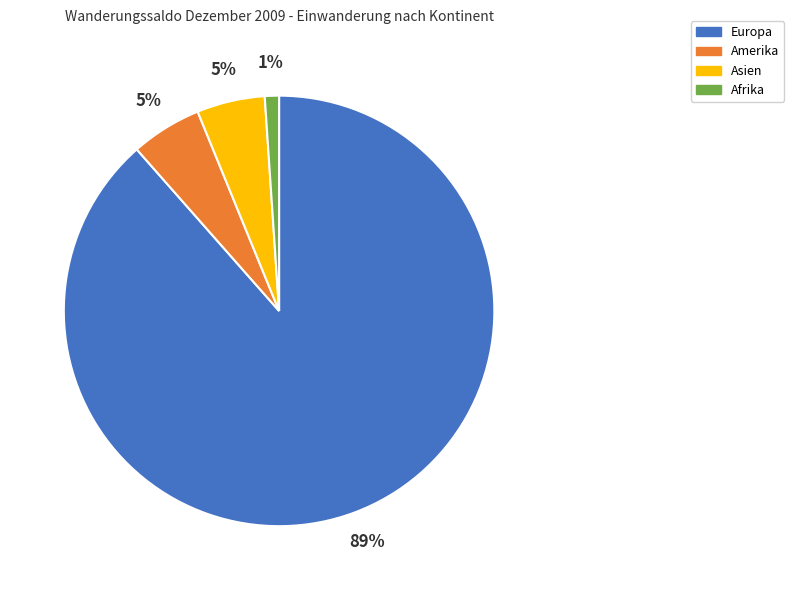

True or false: Amerika accounts for 1% of the total.

False